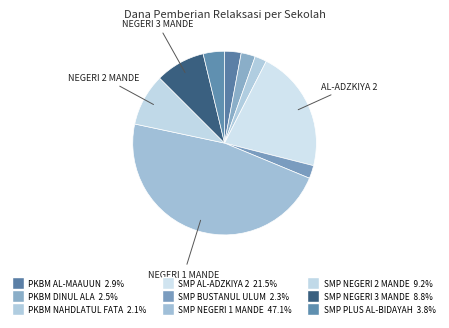

What percentage is the SMP NEGERI 2 MANDE slice, to the nearest percent?

9%